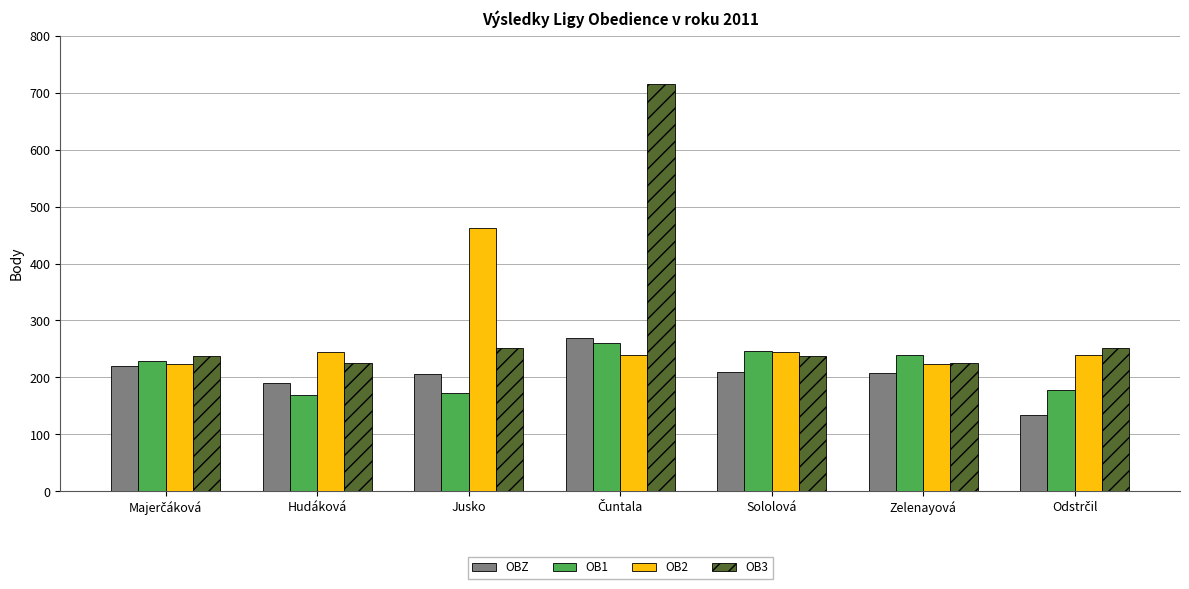

How many data points in OBZ are less than 207?

3